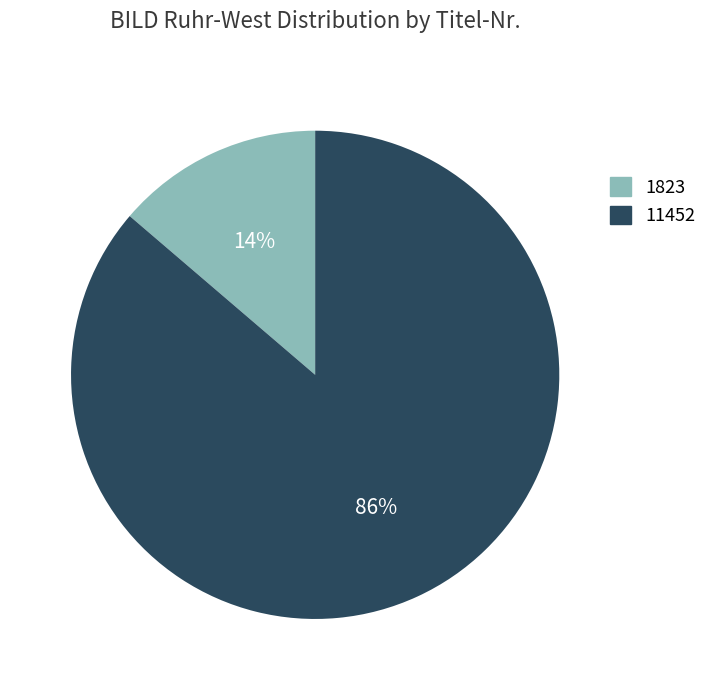

Which category has the smallest portion of the pie?

1823